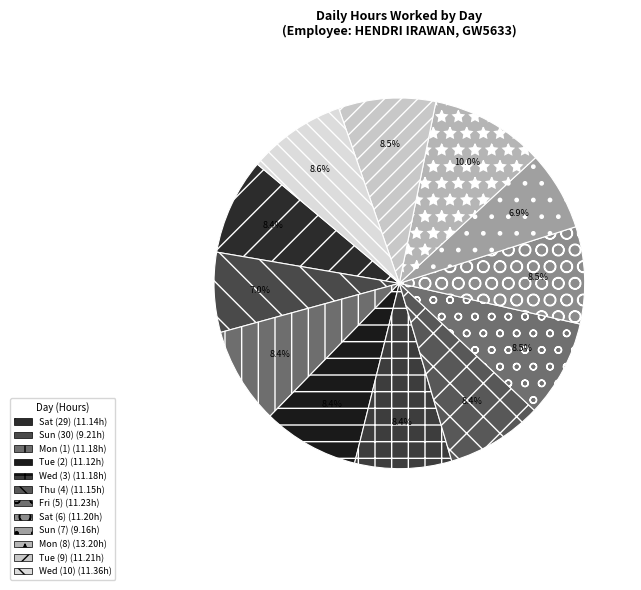

Is Tue (2) the majority of the pie?

No